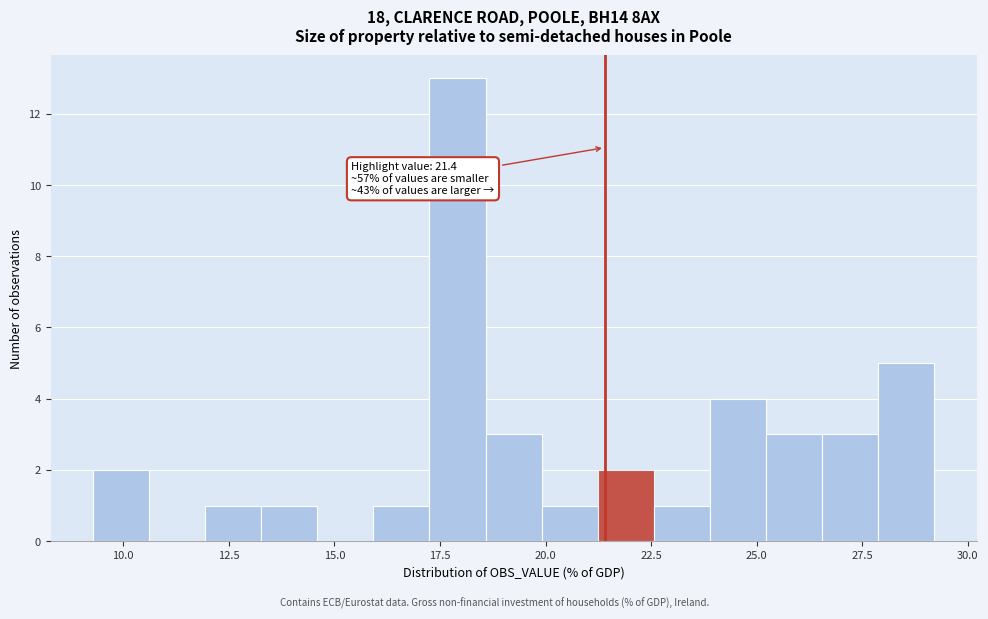

Read against the x-axis, roughly where is the centre of the tallest bar?

18.0